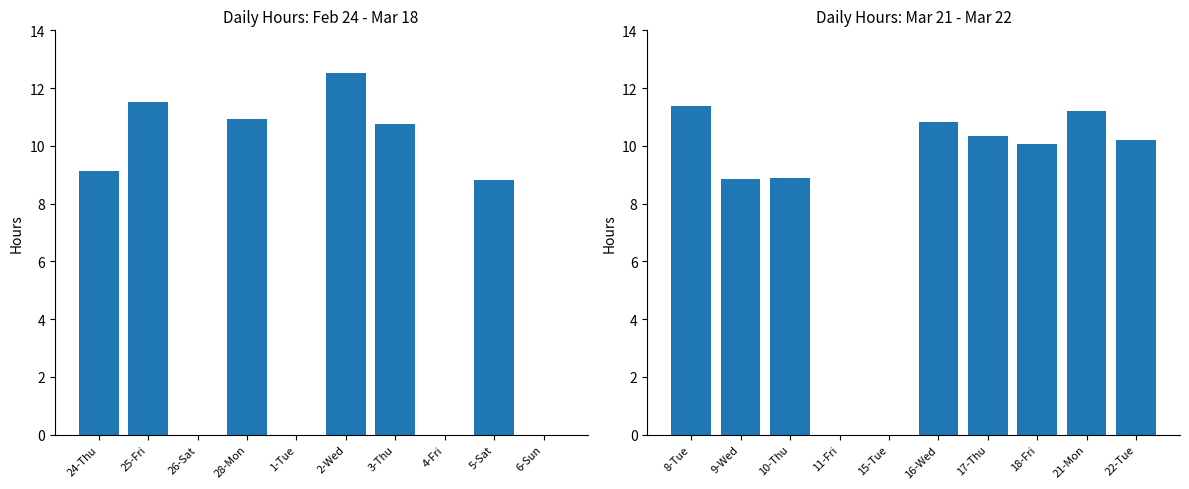

Are the bars horizontal?

No